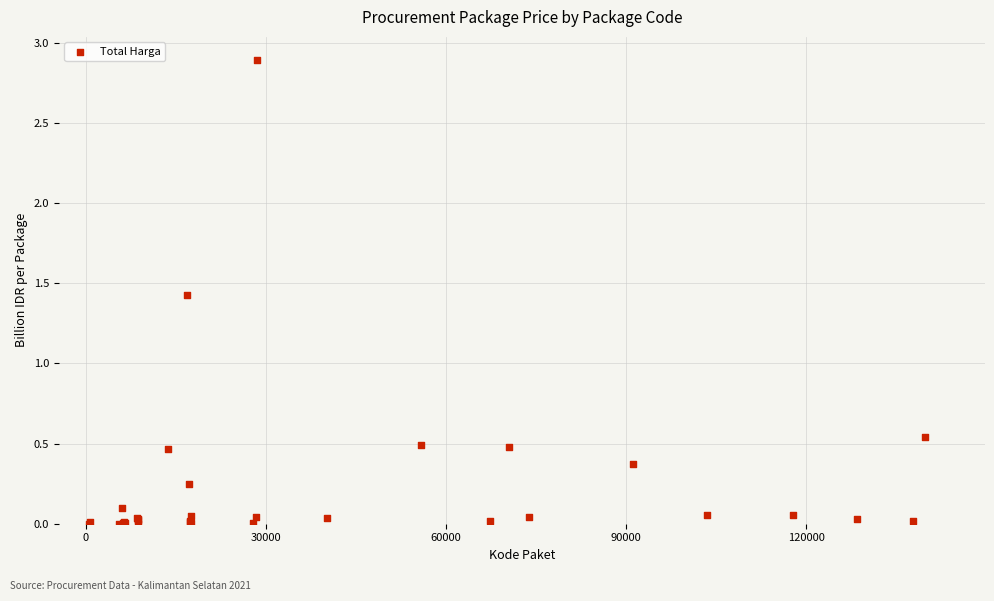

What Y value in the scatter plot is closest to 1?

1.4